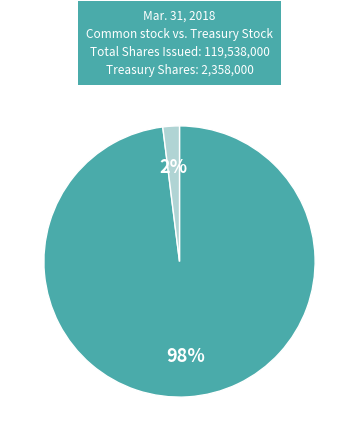

Does any single category account for the majority?

Yes